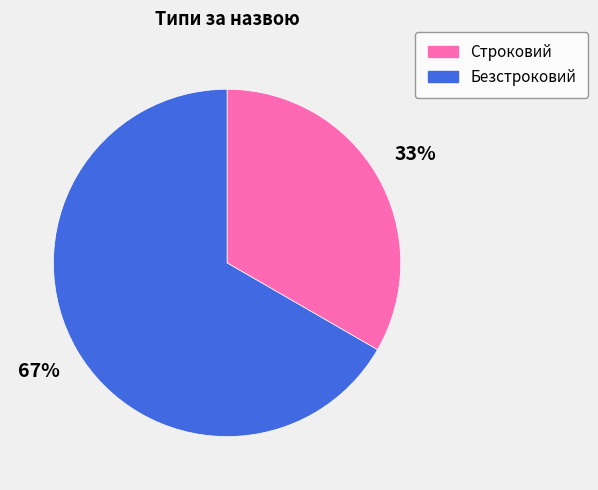

Rank the categories by value from lowest to highest.

Строковий, Безстроковий